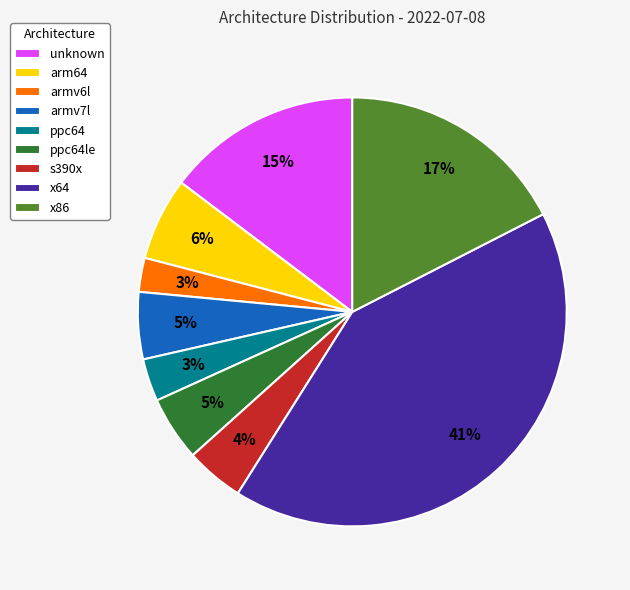

What percentage is the armv7l slice, to the nearest percent?

5%